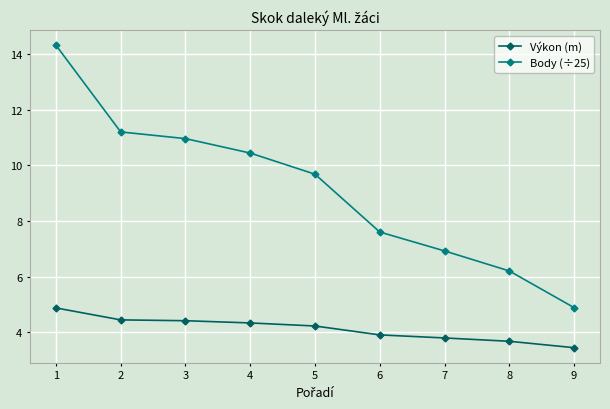

True or false: Výkon (m) has a value of 6.1 at 5.

False